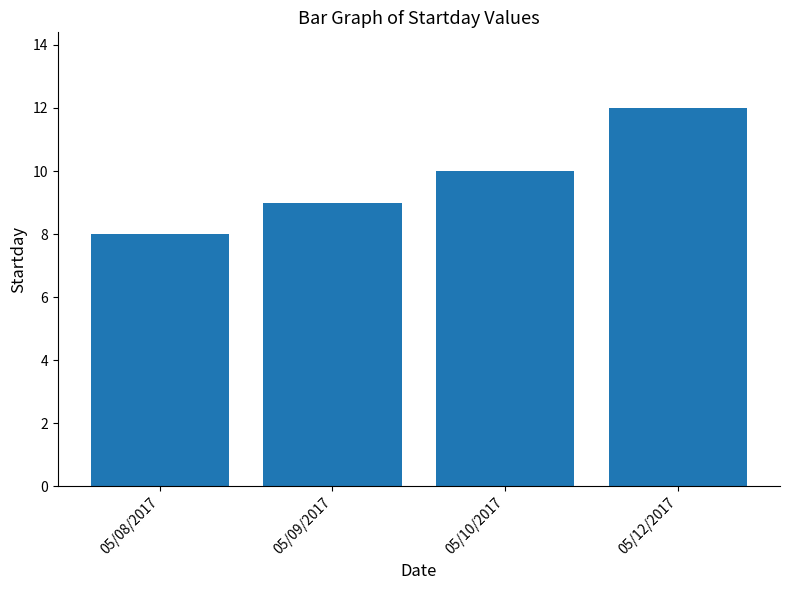

How many bars are there in total?

4